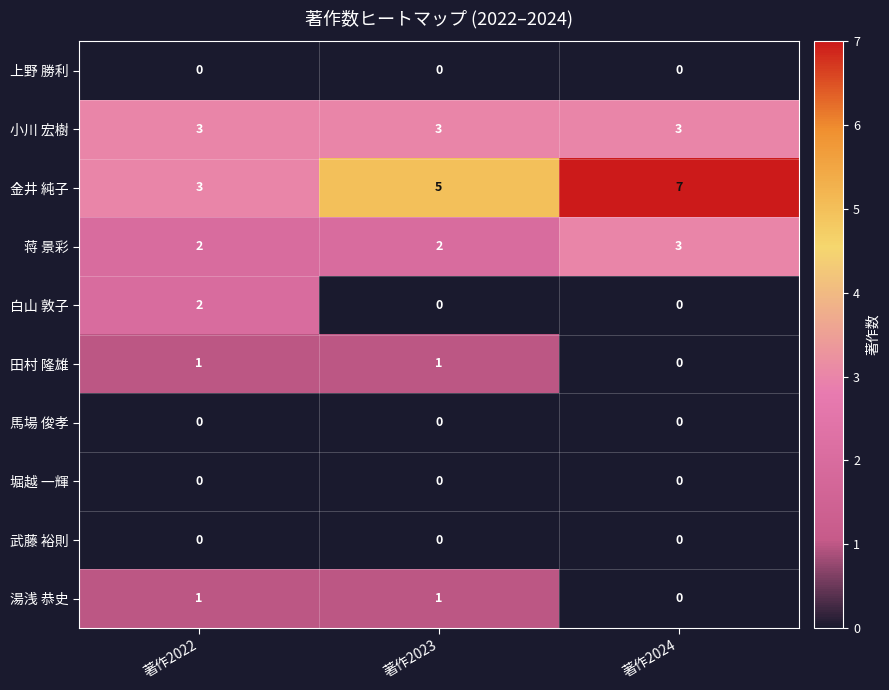

Between 著作2022 and 著作2024, which series saw the biggest shift?

金井 純子